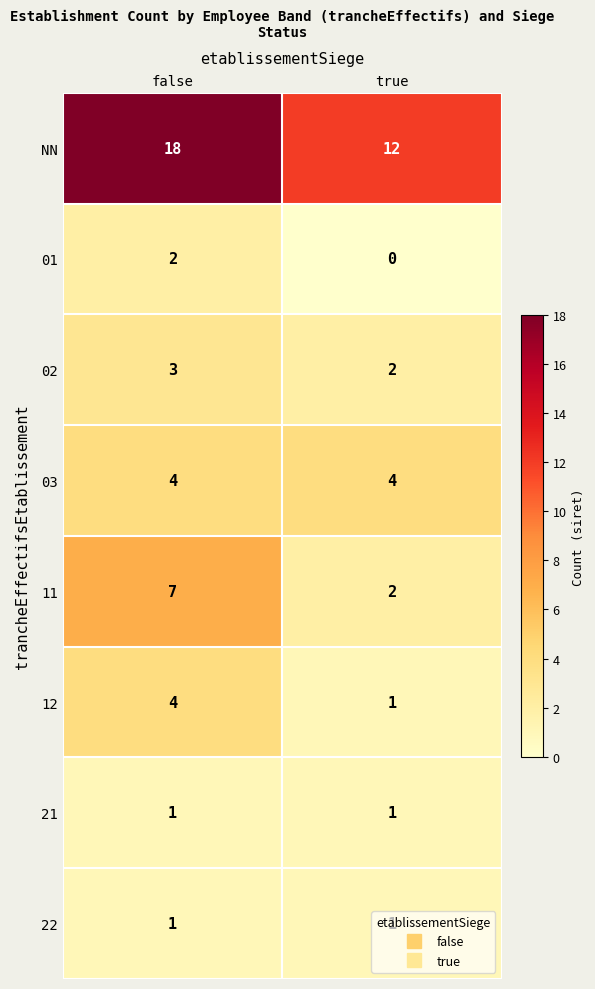

Which label corresponds to the smallest value in the chart?

true